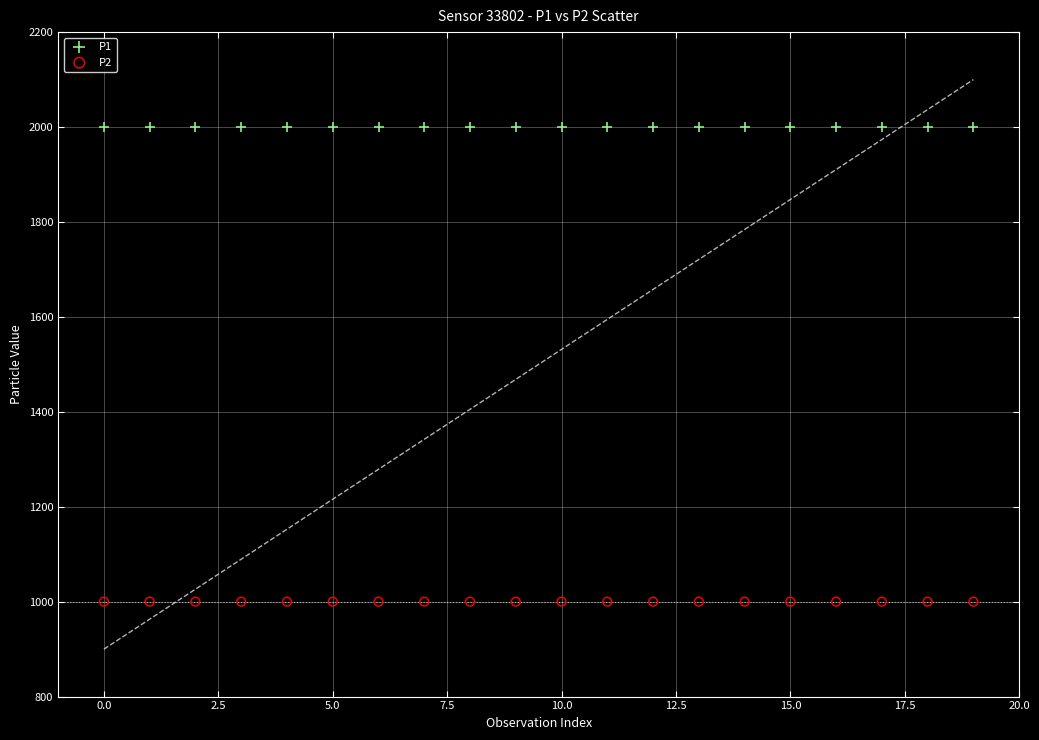

Which series reaches the minimum Y coordinate?

P2